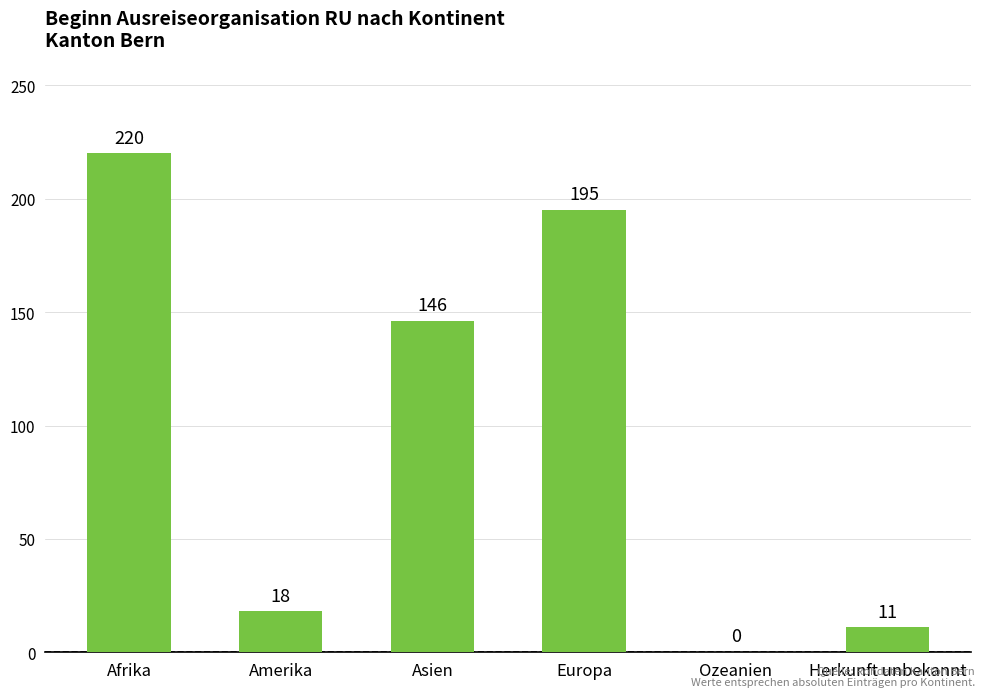

The value at Amerika is 18. True or false?

True